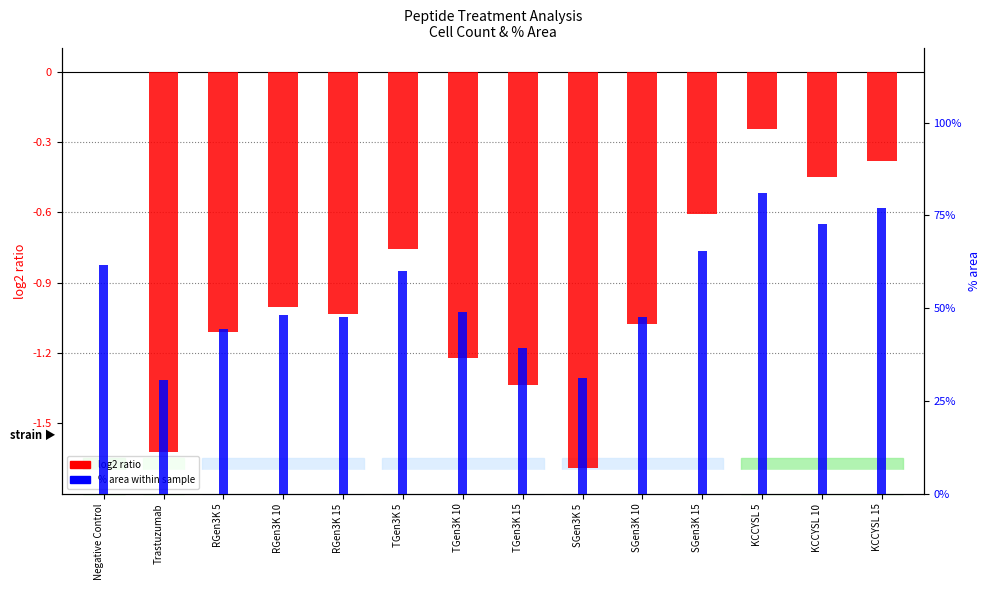

Which category has the lowest value in the % area within sample series?

Trastuzumab